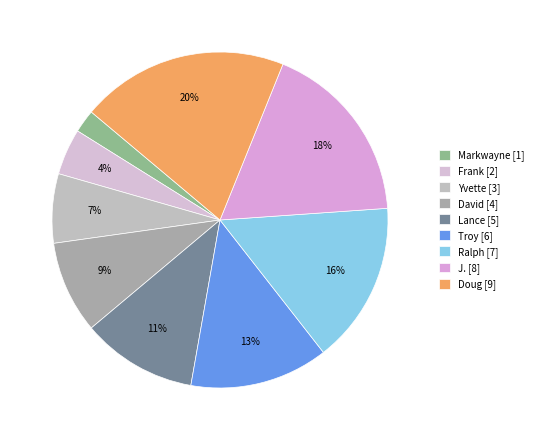

Combined, what portion of the pie is J. and David?

26.7%